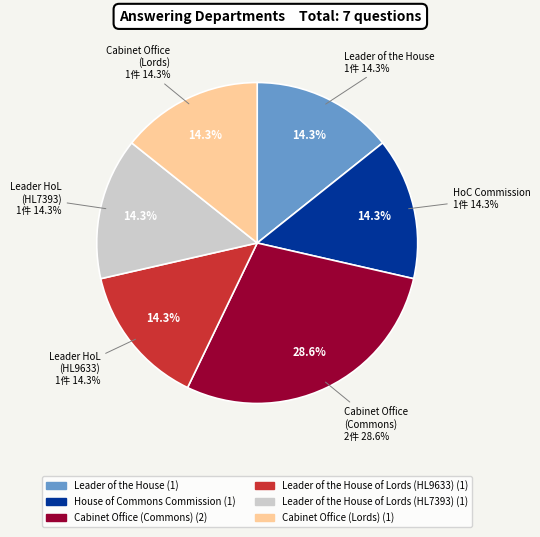

How many slices are in this pie chart?

6